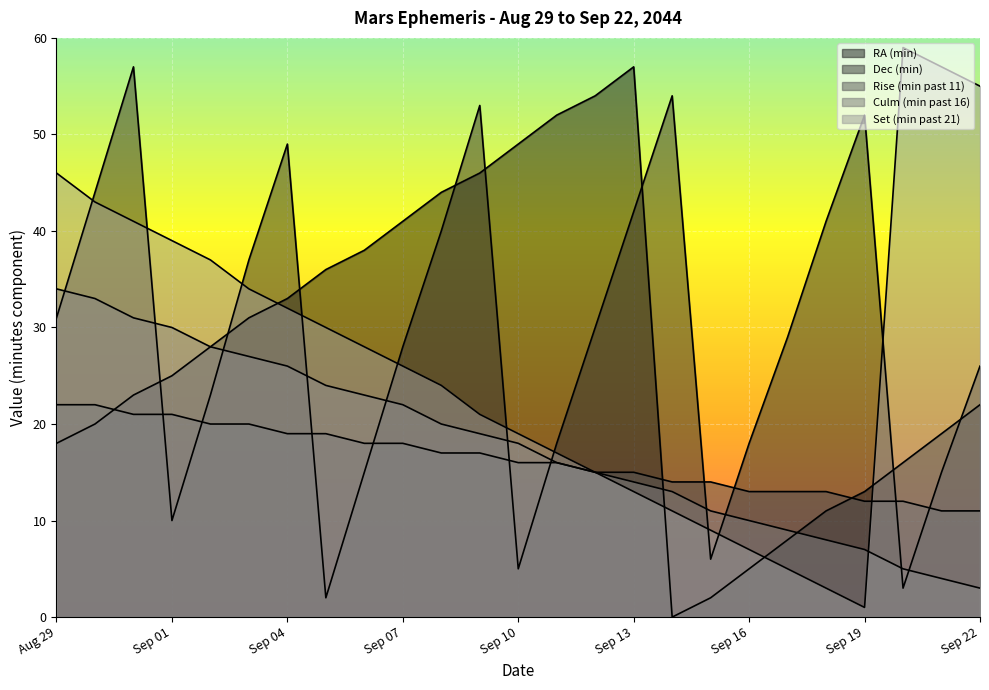

List the series in order of their peak value, lowest first.

Rise (min past 11), Culm (min past 16), RA (min), Dec (min), Set (min past 21)